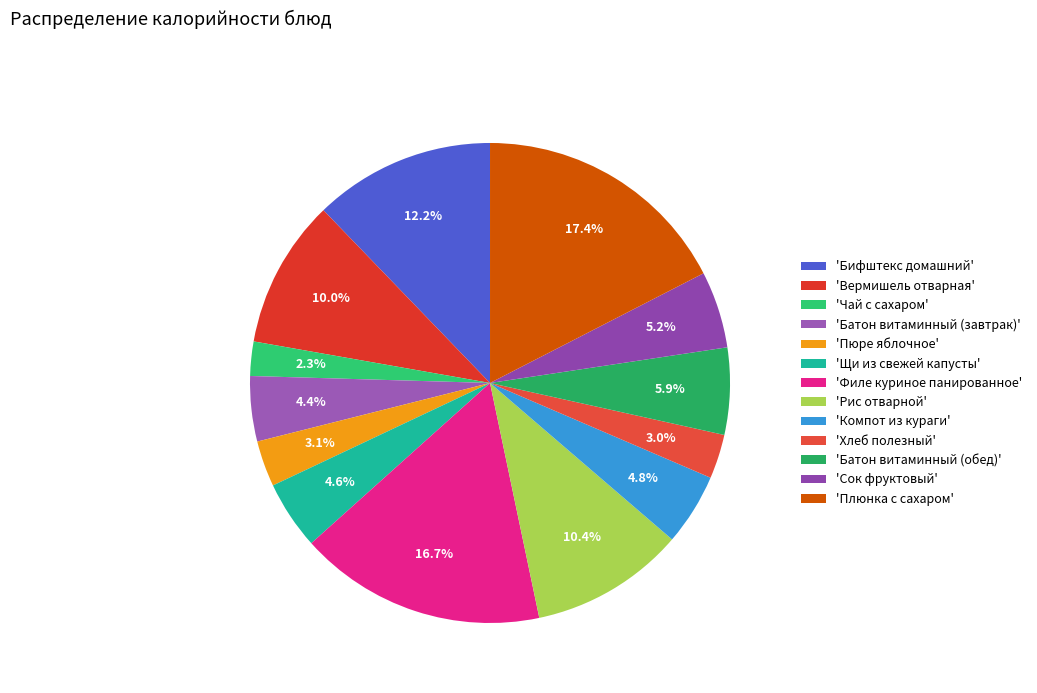

How many segments does this pie chart have?

13